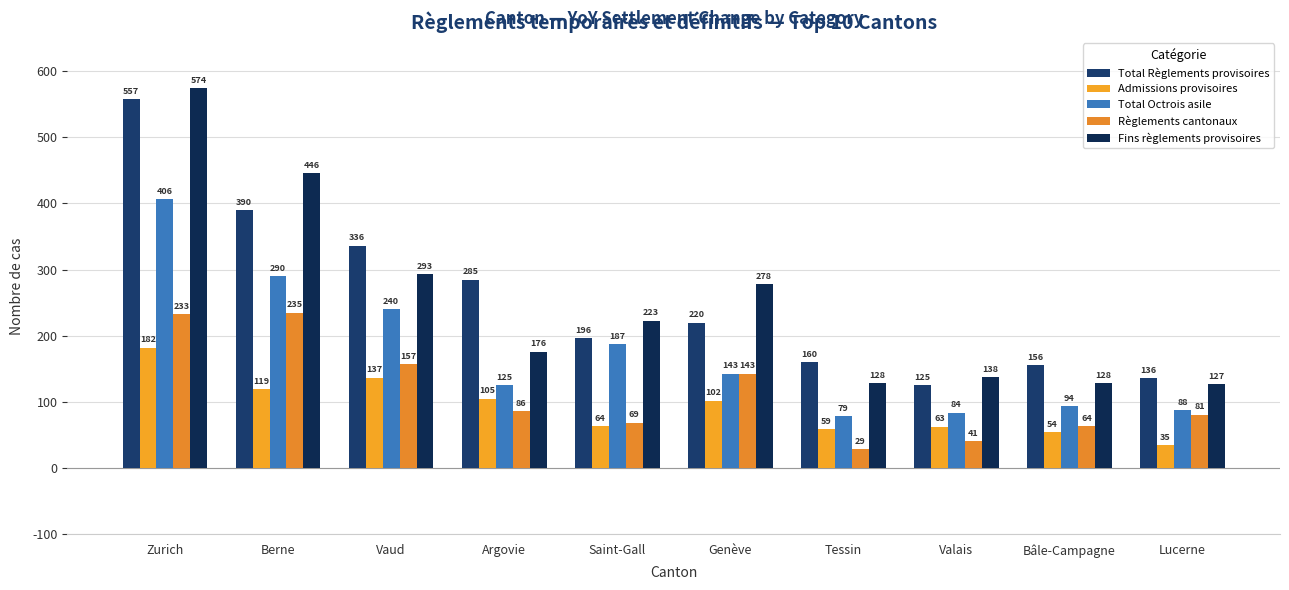

The value of Total Octrois asile at Bâle-Campagne is 94. True or false?

True